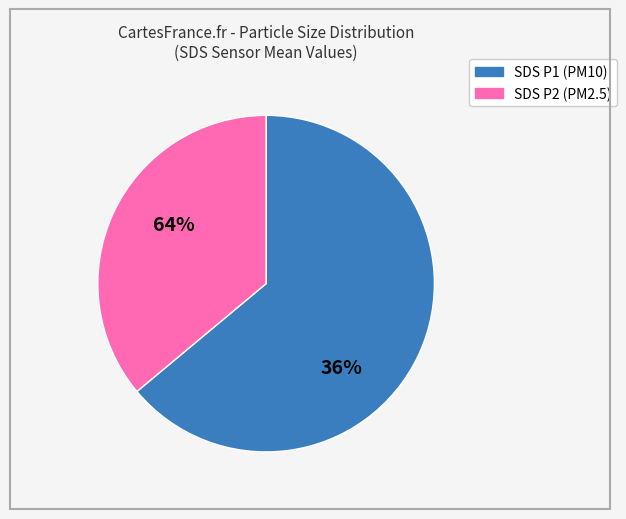

How many slices are in this pie chart?

2